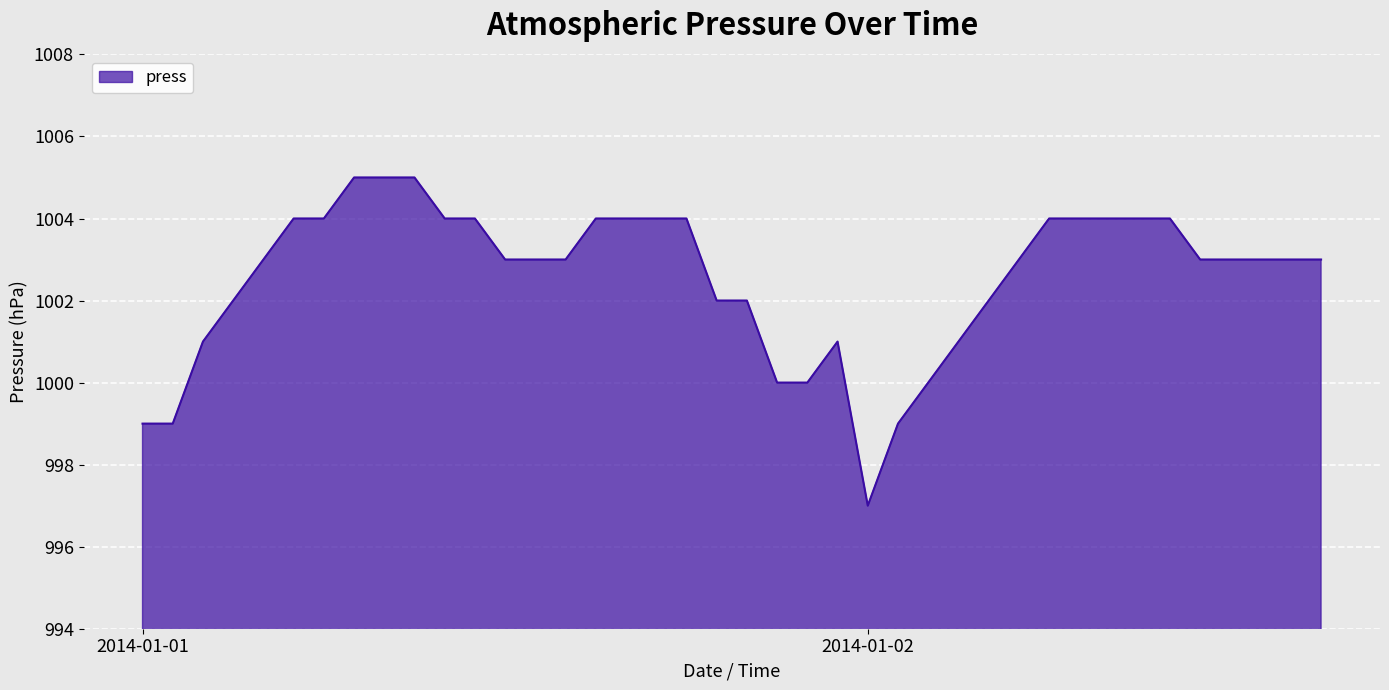

How many lines are shown in the chart?

1